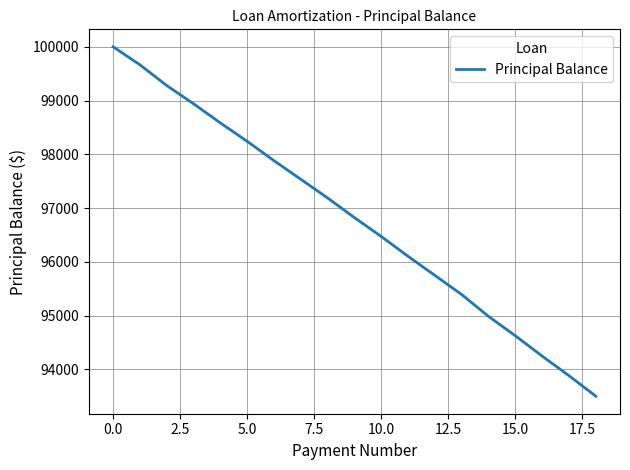

What is the difference between the maximum and minimum values?

6499.6